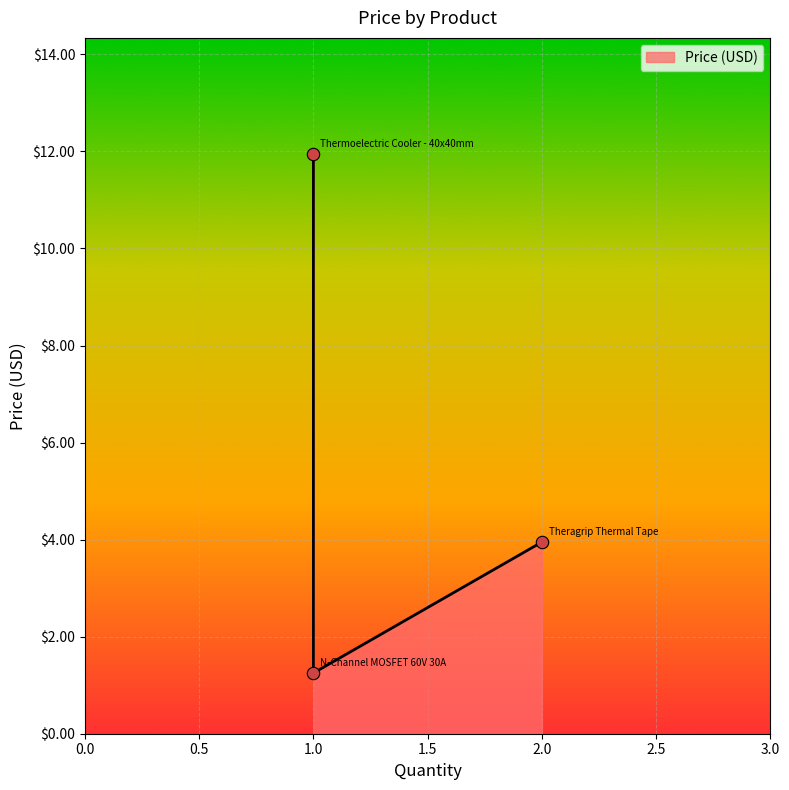

What is the ratio of the value at Theragrip Thermal Tape to the value at Thermoelectric Cooler - 40x40mm?

0.3